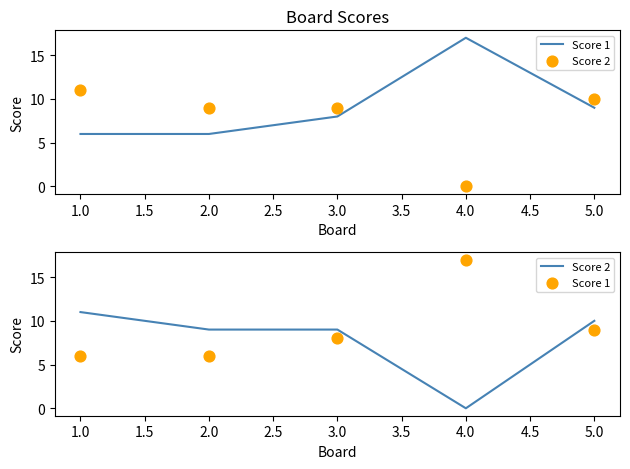

Which series has the largest total across all categories?

Score 1